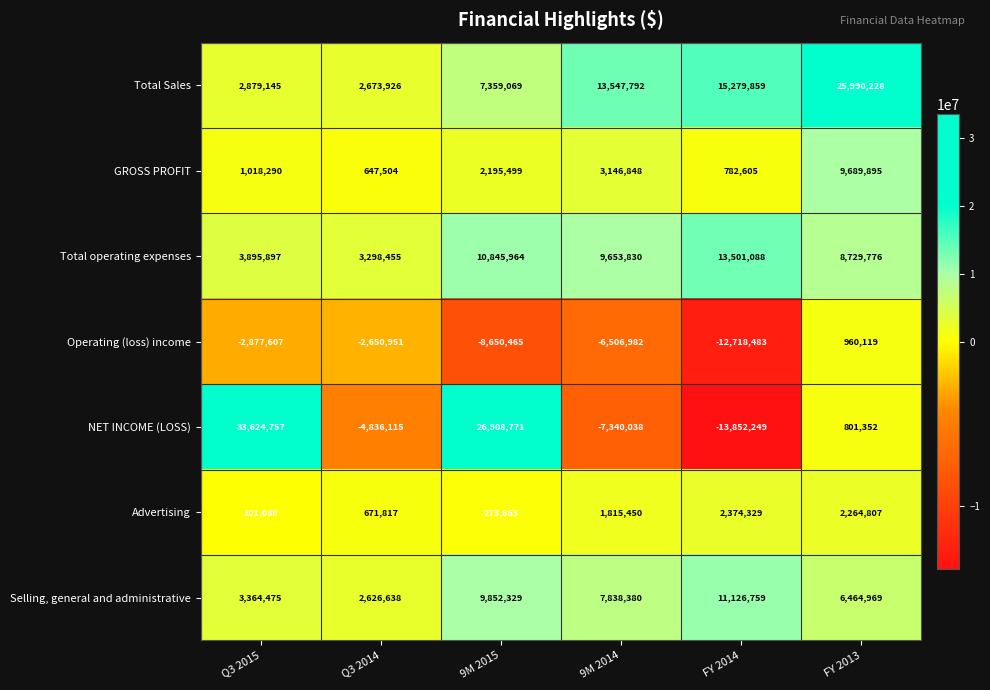

Which series changed the most between 9M 2014 and FY 2013?

Total Sales